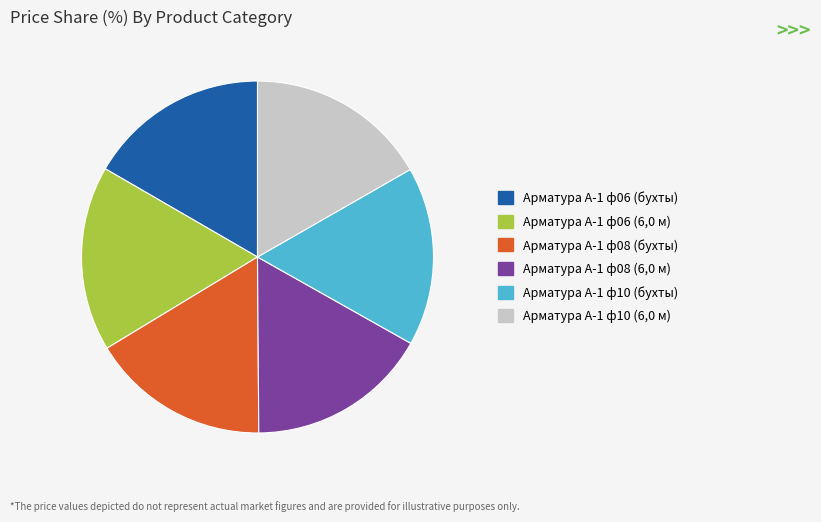

Count the number of slices in the pie.

6